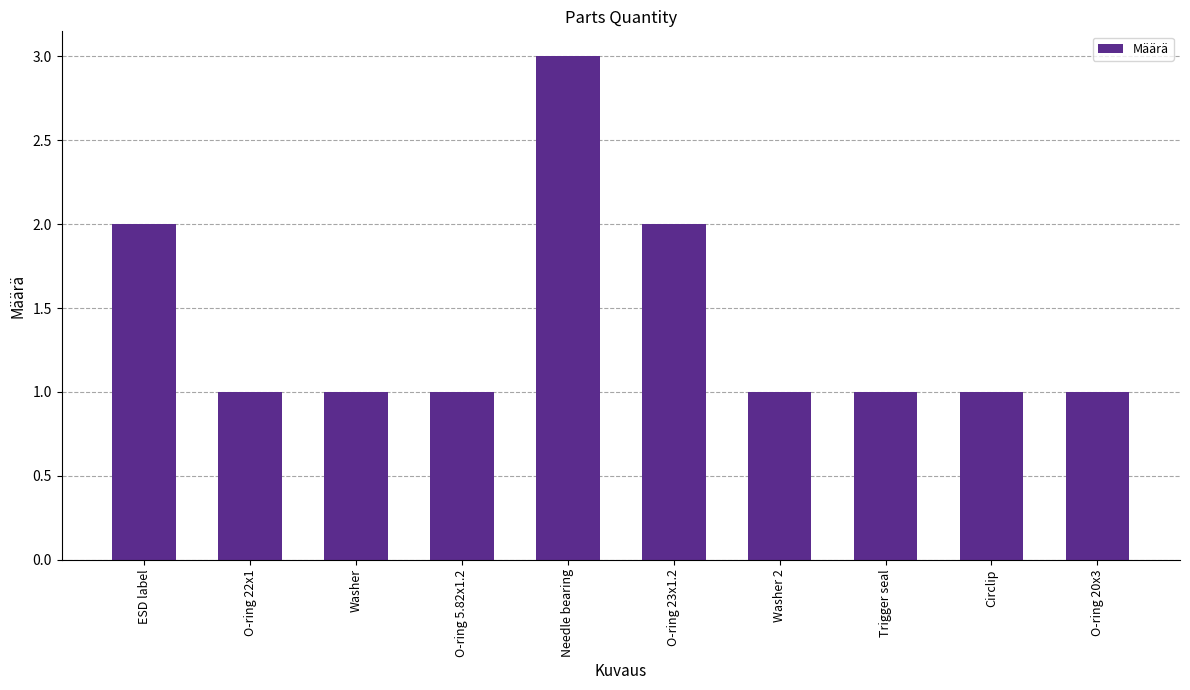

Between ESD label and O-ring 5.82x1.2, which is larger?

ESD label